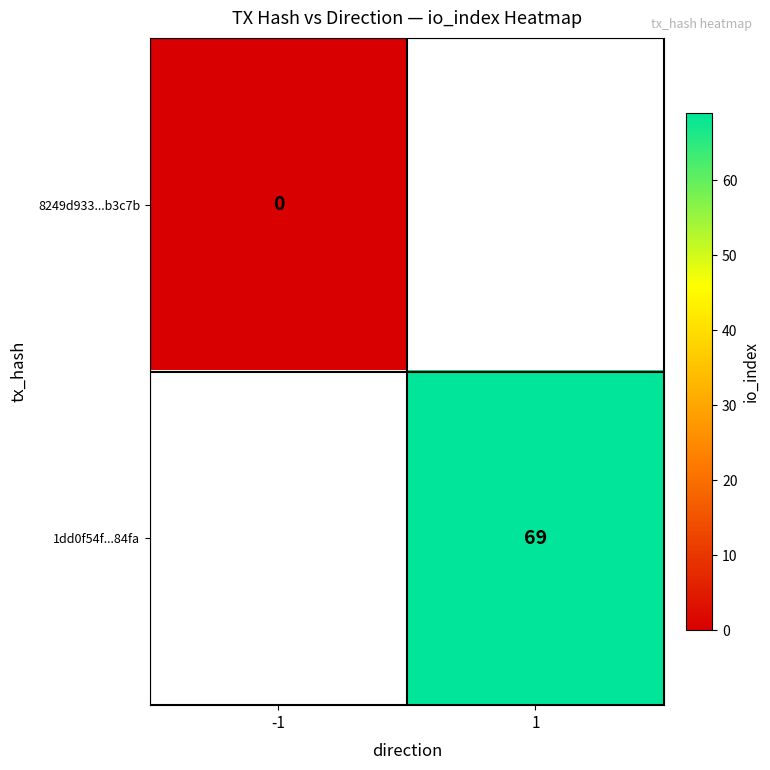

How many categories are shown in the chart?

2